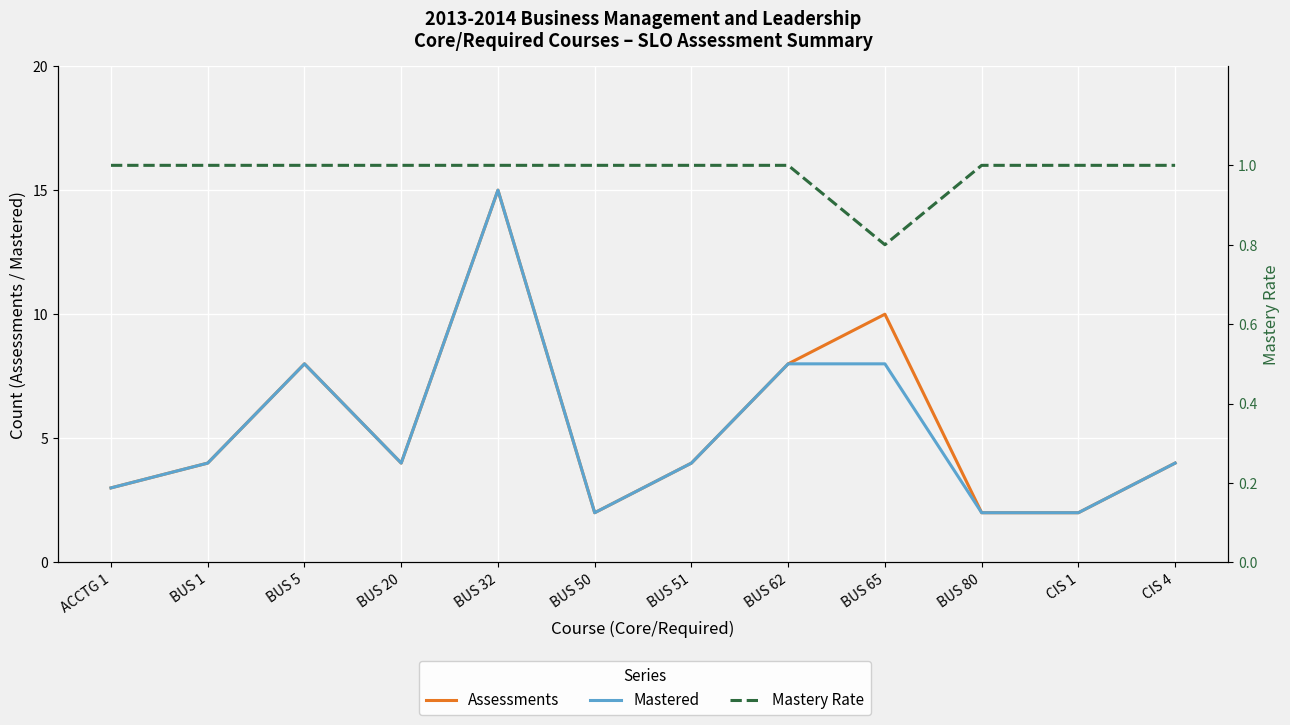

Reading left to right, list all the values displayed in this chart.

Assessments: ACCTG 1=3.0	BUS 1=4.0	BUS 5=8.0	BUS 20=4.0	BUS 32=15.0	BUS 50=2.0	BUS 51=4.0	BUS 62=8.0	BUS 65=10.0	BUS 80=2.0	CIS 1=2.0	CIS 4=4.0
Mastered: ACCTG 1=3.0	BUS 1=4.0	BUS 5=8.0	BUS 20=4.0	BUS 32=15.0	BUS 50=2.0	BUS 51=4.0	BUS 62=8.0	BUS 65=8.0	BUS 80=2.0	CIS 1=2.0	CIS 4=4.0
Mastery Rate: ACCTG 1=1.0	BUS 1=1.0	BUS 5=1.0	BUS 20=1.0	BUS 32=1.0	BUS 50=1.0	BUS 51=1.0	BUS 62=1.0	BUS 65=0.8	BUS 80=1.0	CIS 1=1.0	CIS 4=1.0